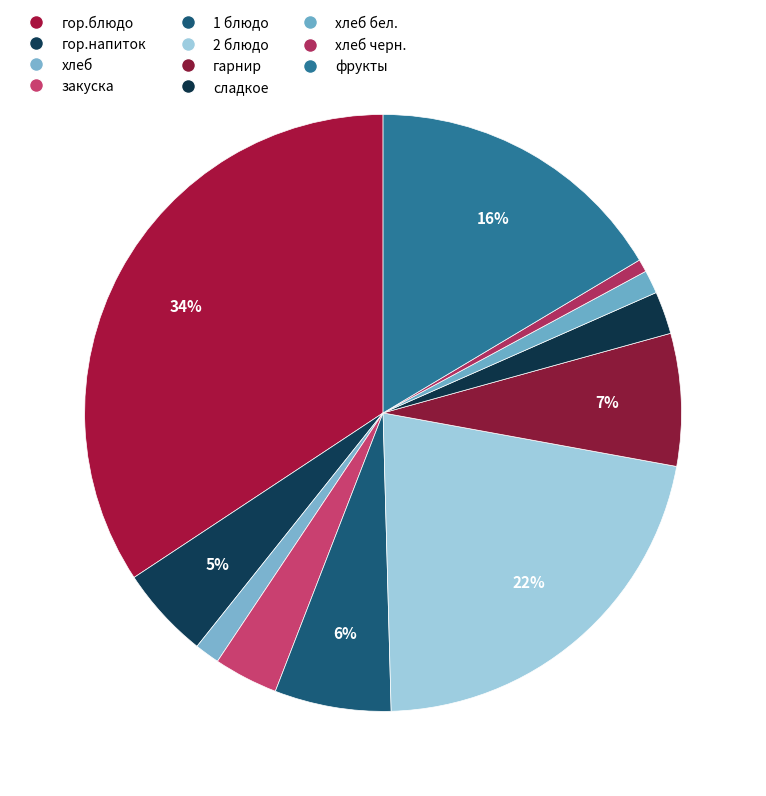

How many slices are in this pie chart?

11